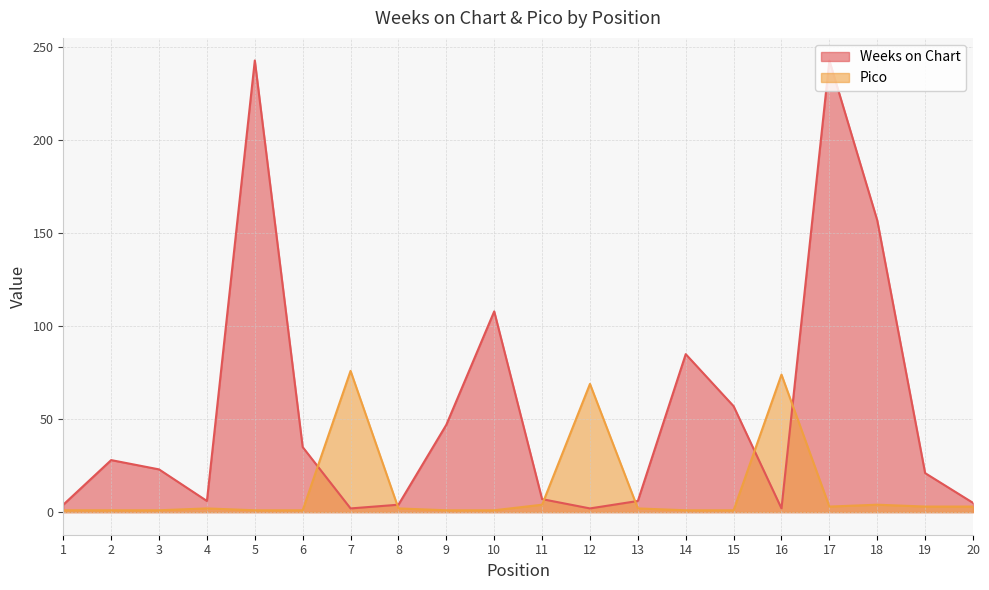

Reading left to right, extract all data points from this chart.

Weeks on Chart: 1=4	2=28	3=23	4=6	5=243	6=35	7=2	8=4	9=47	10=108	11=7	12=2	13=6	14=85	15=57	16=2	17=243	18=157	19=21	20=5
Pico: 1=1	2=1	3=1	4=2	5=1	6=1	7=76	8=2	9=1	10=1	11=4	12=69	13=2	14=1	15=1	16=74	17=3	18=4	19=3	20=3